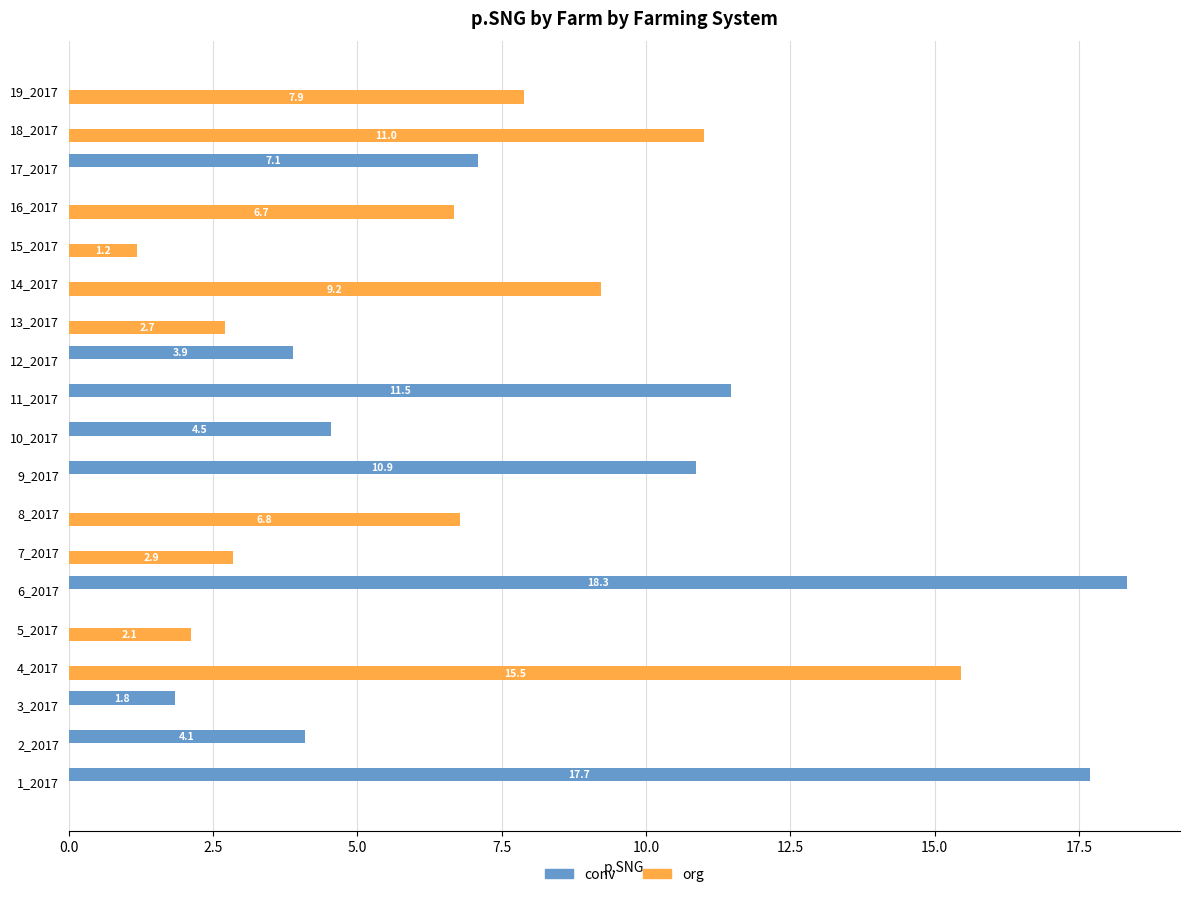

What is the sum of all conv values?

79.8